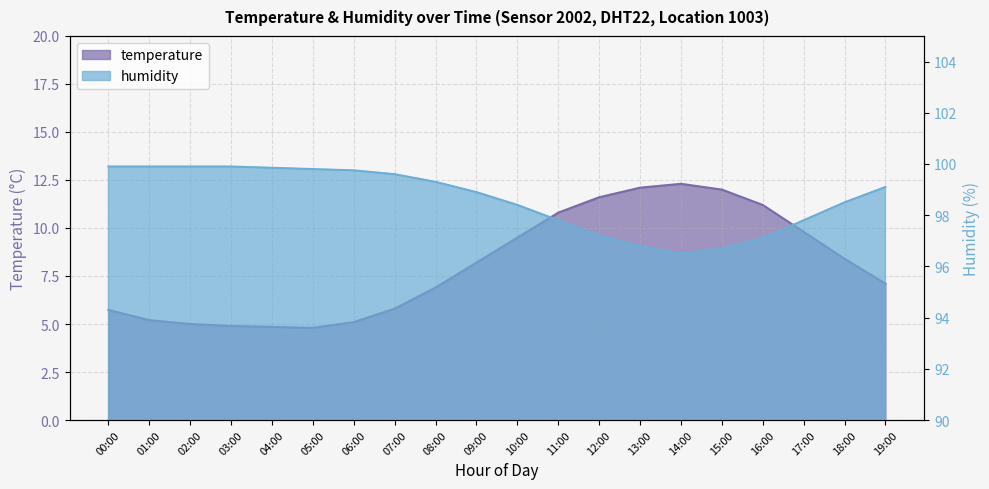

List the series in order of their peak value, highest first.

humidity, temperature